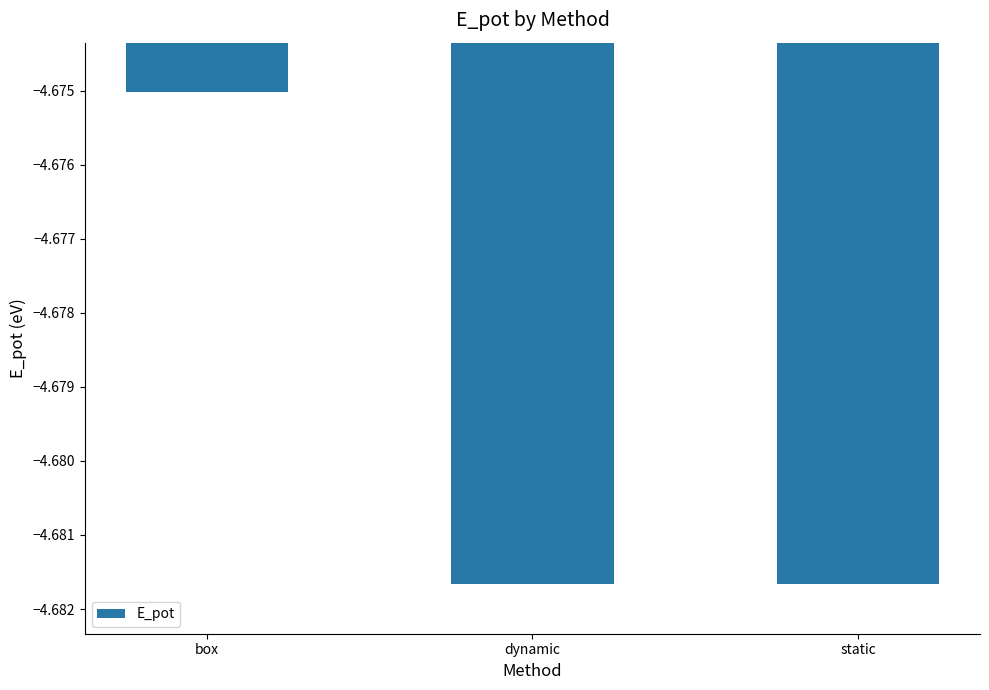

What is the label of the 1st bar from the left?

box